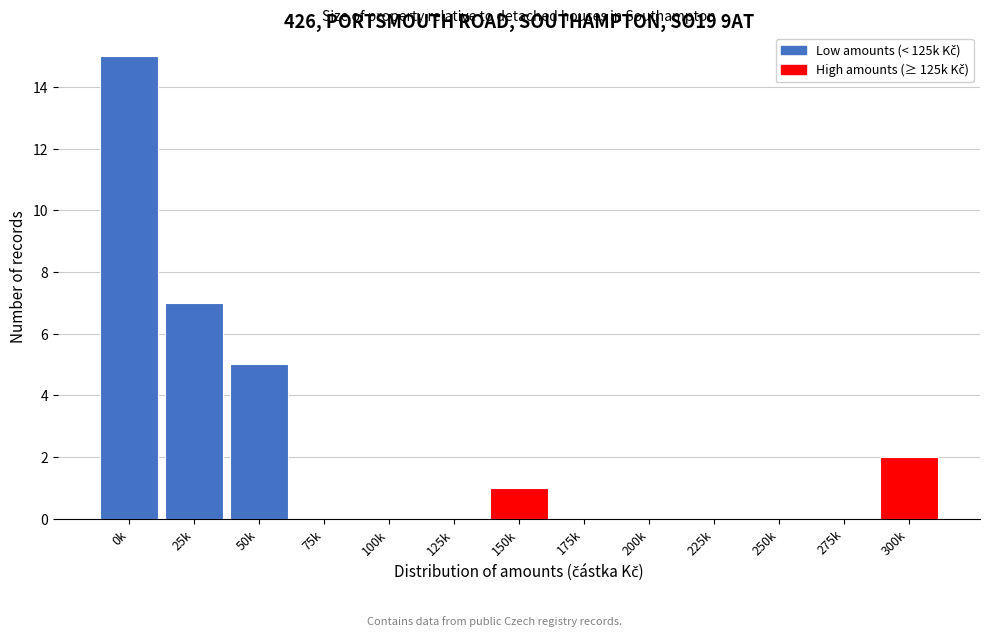

Reading left to right, extract all data points from this chart.

0k=15	25k=7	50k=5	75k=0	100k=0	125k=0	150k=1	175k=0	200k=0	225k=0	250k=0	275k=0	300k=2